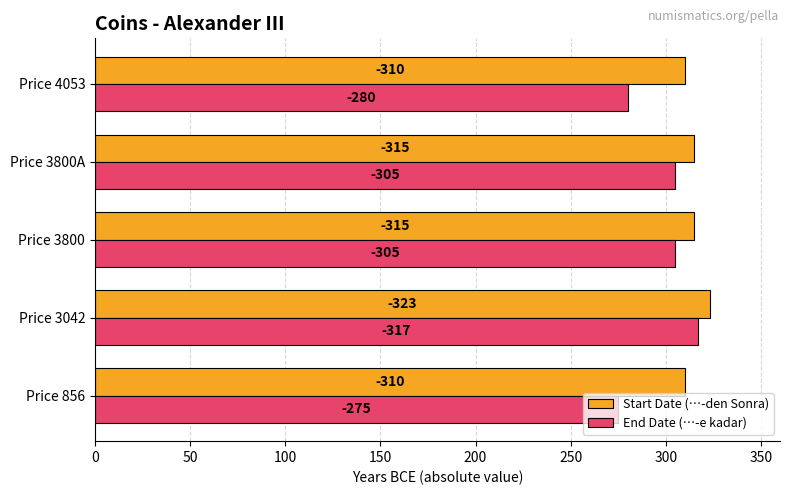

How many Start Date (…-den Sonra) values are between 310 and 315?

4